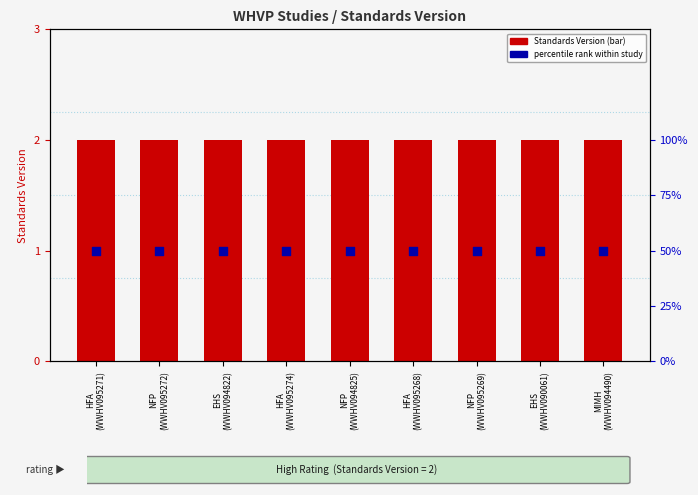

Which series reaches the maximum Y coordinate?

percentile rank within study